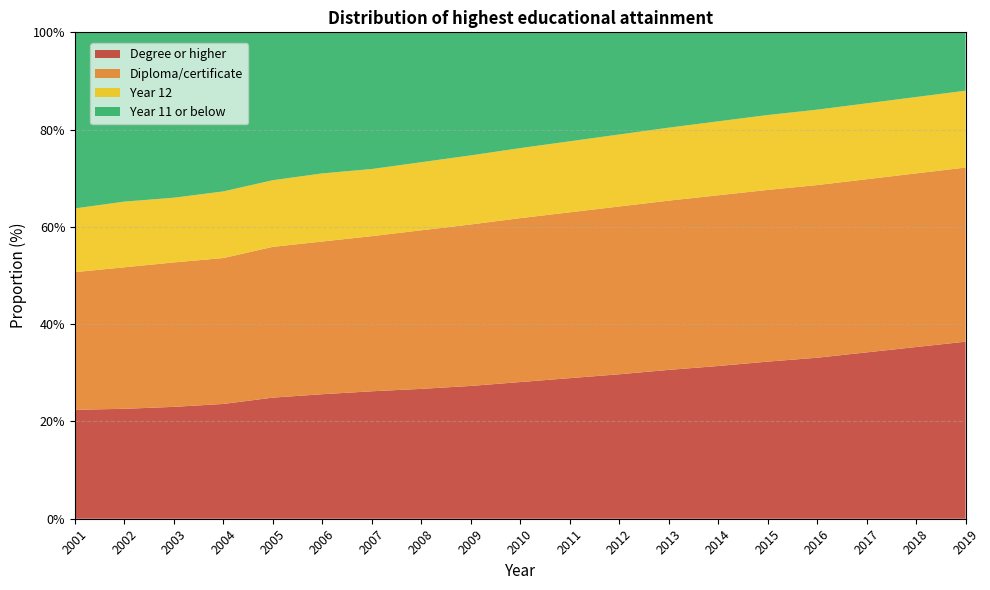

Reading left to right, transcribe all the data shown in this chart.

Degree or higher: 2001=22.4	2002=22.6	2003=23.0	2004=23.6	2005=24.9	2006=25.6	2007=26.2	2008=26.7	2009=27.3	2010=28.1	2011=28.9	2012=29.7	2013=30.6	2014=31.4	2015=32.3	2016=33.1	2017=34.2	2018=35.3	2019=36.4
Diploma/certificate: 2001=28.3	2002=29.1	2003=29.7	2004=30.0	2005=31.0	2006=31.4	2007=31.9	2008=32.6	2009=33.2	2010=33.7	2011=34.1	2012=34.5	2013=34.8	2014=35.1	2015=35.3	2016=35.5	2017=35.6	2018=35.7	2019=35.8
Year 12: 2001=13.1	2002=13.5	2003=13.3	2004=13.7	2005=13.7	2006=14.0	2007=13.8	2008=14.0	2009=14.2	2010=14.4	2011=14.6	2012=14.8	2013=15.0	2014=15.2	2015=15.4	2016=15.5	2017=15.6	2018=15.7	2019=15.8
Year 11 or below: 2001=36.2	2002=34.8	2003=34.0	2004=32.6	2005=30.5	2006=28.9	2007=28.1	2008=26.7	2009=25.3	2010=23.8	2011=22.4	2012=21.0	2013=19.6	2014=18.3	2015=17.0	2016=16.0	2017=14.6	2018=13.3	2019=12.0